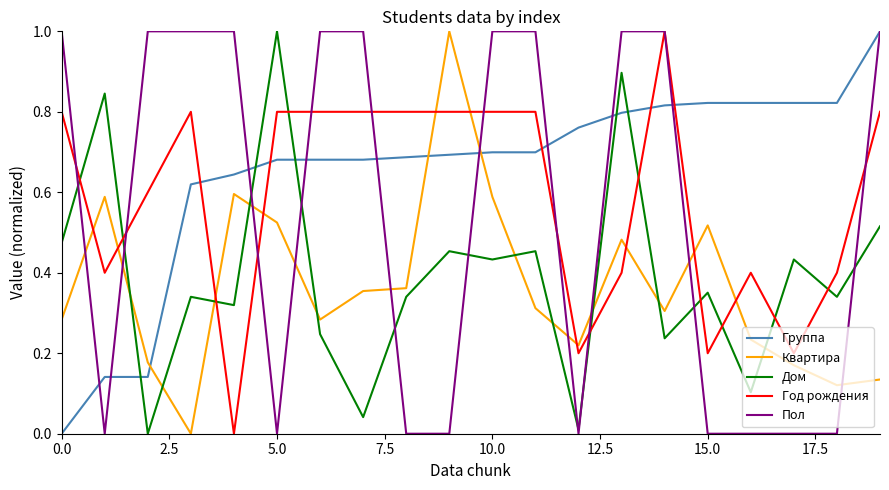

Which series has the largest total across all categories?

Группа